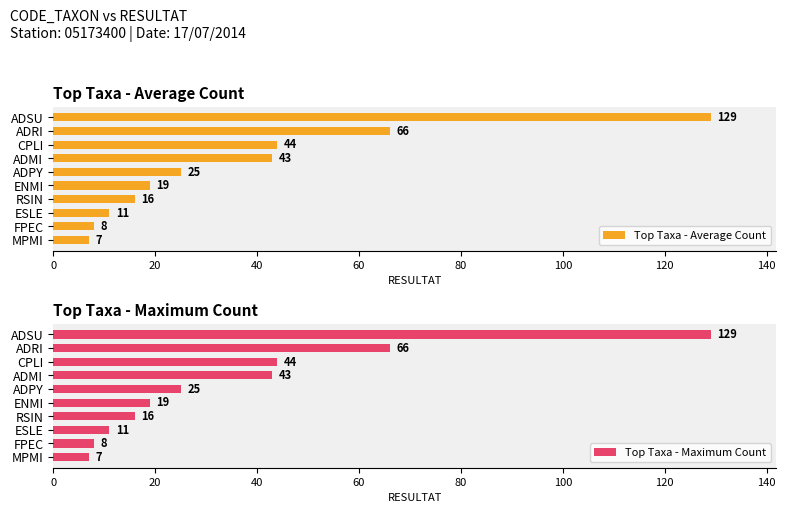

What are all the series names shown in the legend?

Top Taxa - Average Count, Top Taxa - Maximum Count